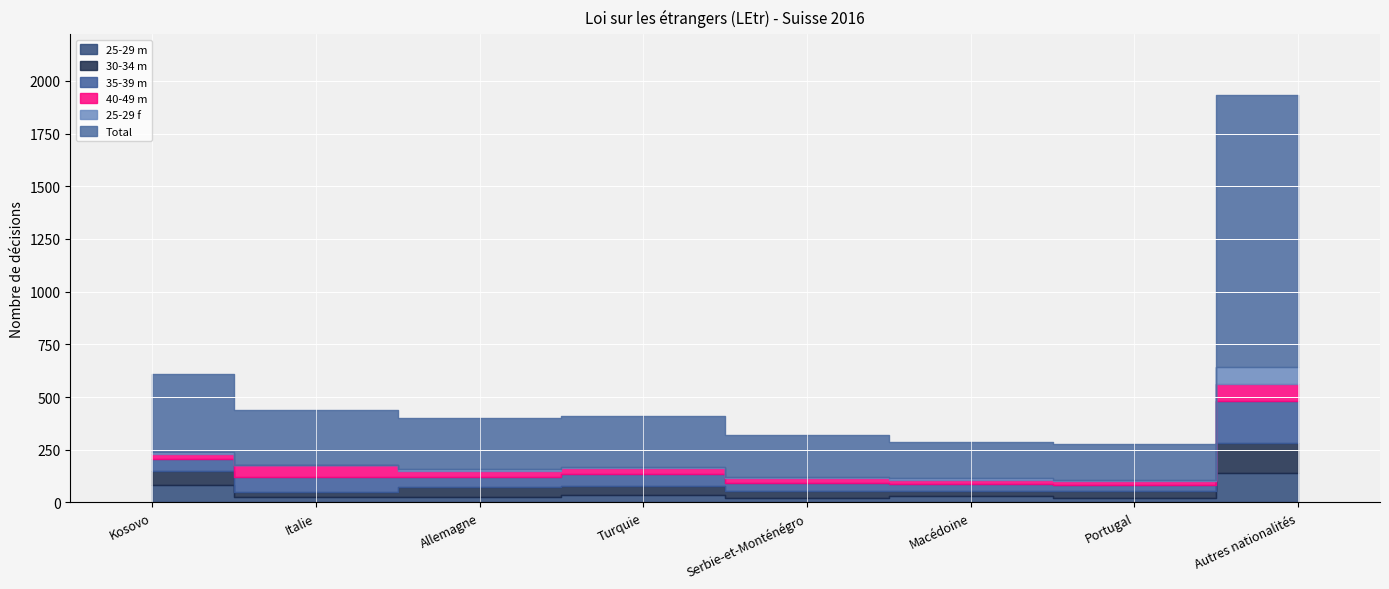

How many distinct data groups are displayed?

6